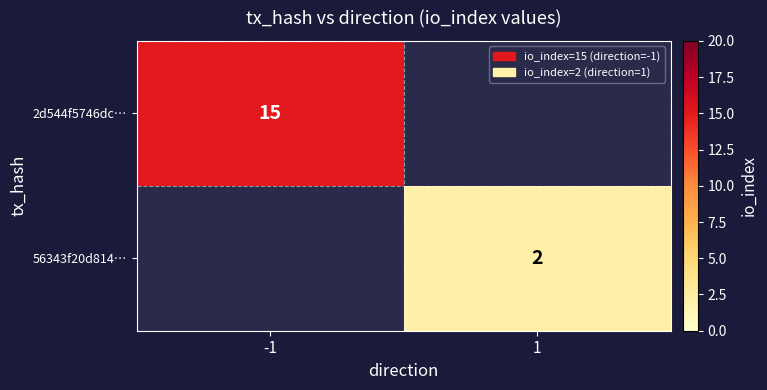

The value of 56343f20d814… at 1 is 2. True or false?

True